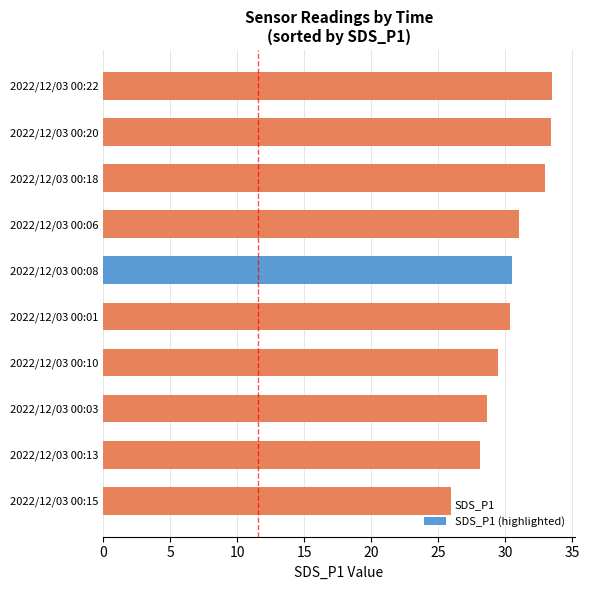

What is the sum of the values at 2022/12/03 00:18 and 2022/12/03 00:08?

63.5